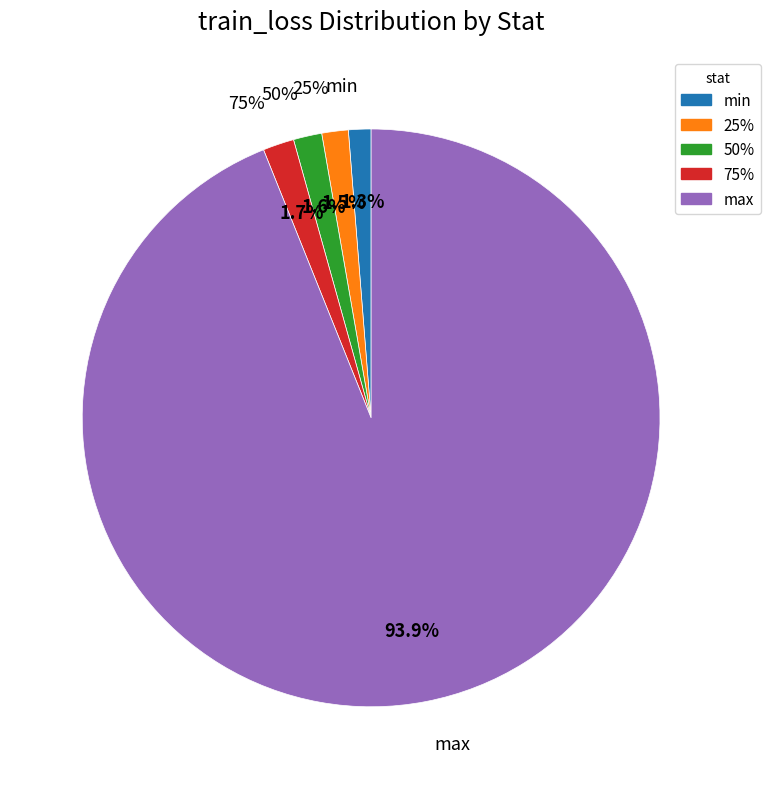

Rank the categories by value from highest to lowest.

max, 75%, 50%, 25%, min